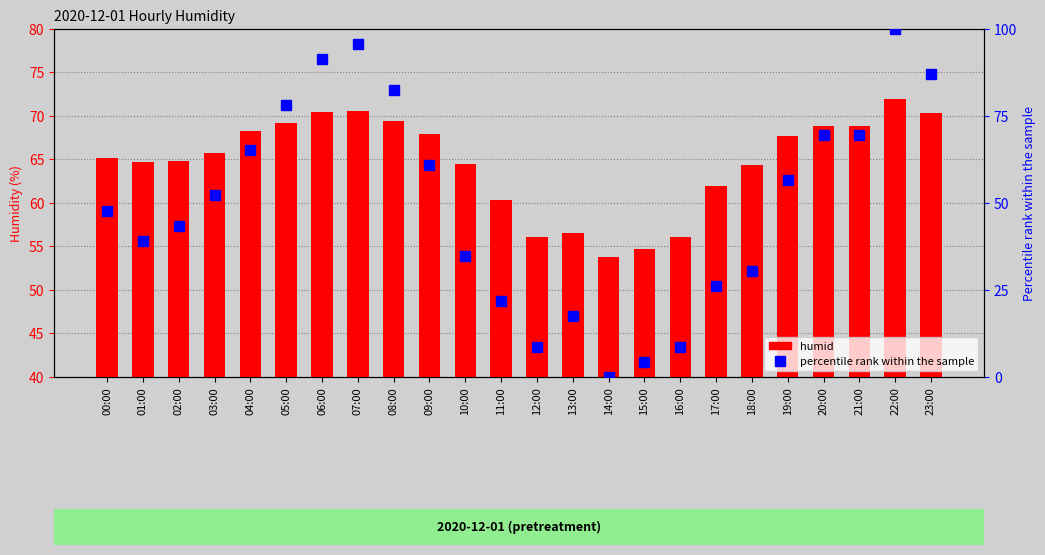

Reading left to right, extract all data points from this chart.

humid: 00:00=65.2	01:00=64.7	02:00=64.8	03:00=65.7	04:00=68.3	05:00=69.2	06:00=70.5	07:00=70.6	08:00=69.4	09:00=67.9	10:00=64.5	11:00=60.4	12:00=56.1	13:00=56.6	14:00=53.8	15:00=54.7	16:00=56.1	17:00=61.9	18:00=64.4	19:00=67.7	20:00=68.8	21:00=68.8	22:00=71.9	23:00=70.4
percentile rank within the sample: 00:00=47.8	01:00=39.1	02:00=43.5	03:00=52.2	04:00=65.2	05:00=78.3	06:00=91.3	07:00=95.7	08:00=82.6	09:00=60.9	10:00=34.8	11:00=21.7	12:00=8.7	13:00=17.4	14:00=0.0	15:00=4.3	16:00=8.7	17:00=26.1	18:00=30.4	19:00=56.5	20:00=69.6	21:00=69.6	22:00=100.0	23:00=87.0